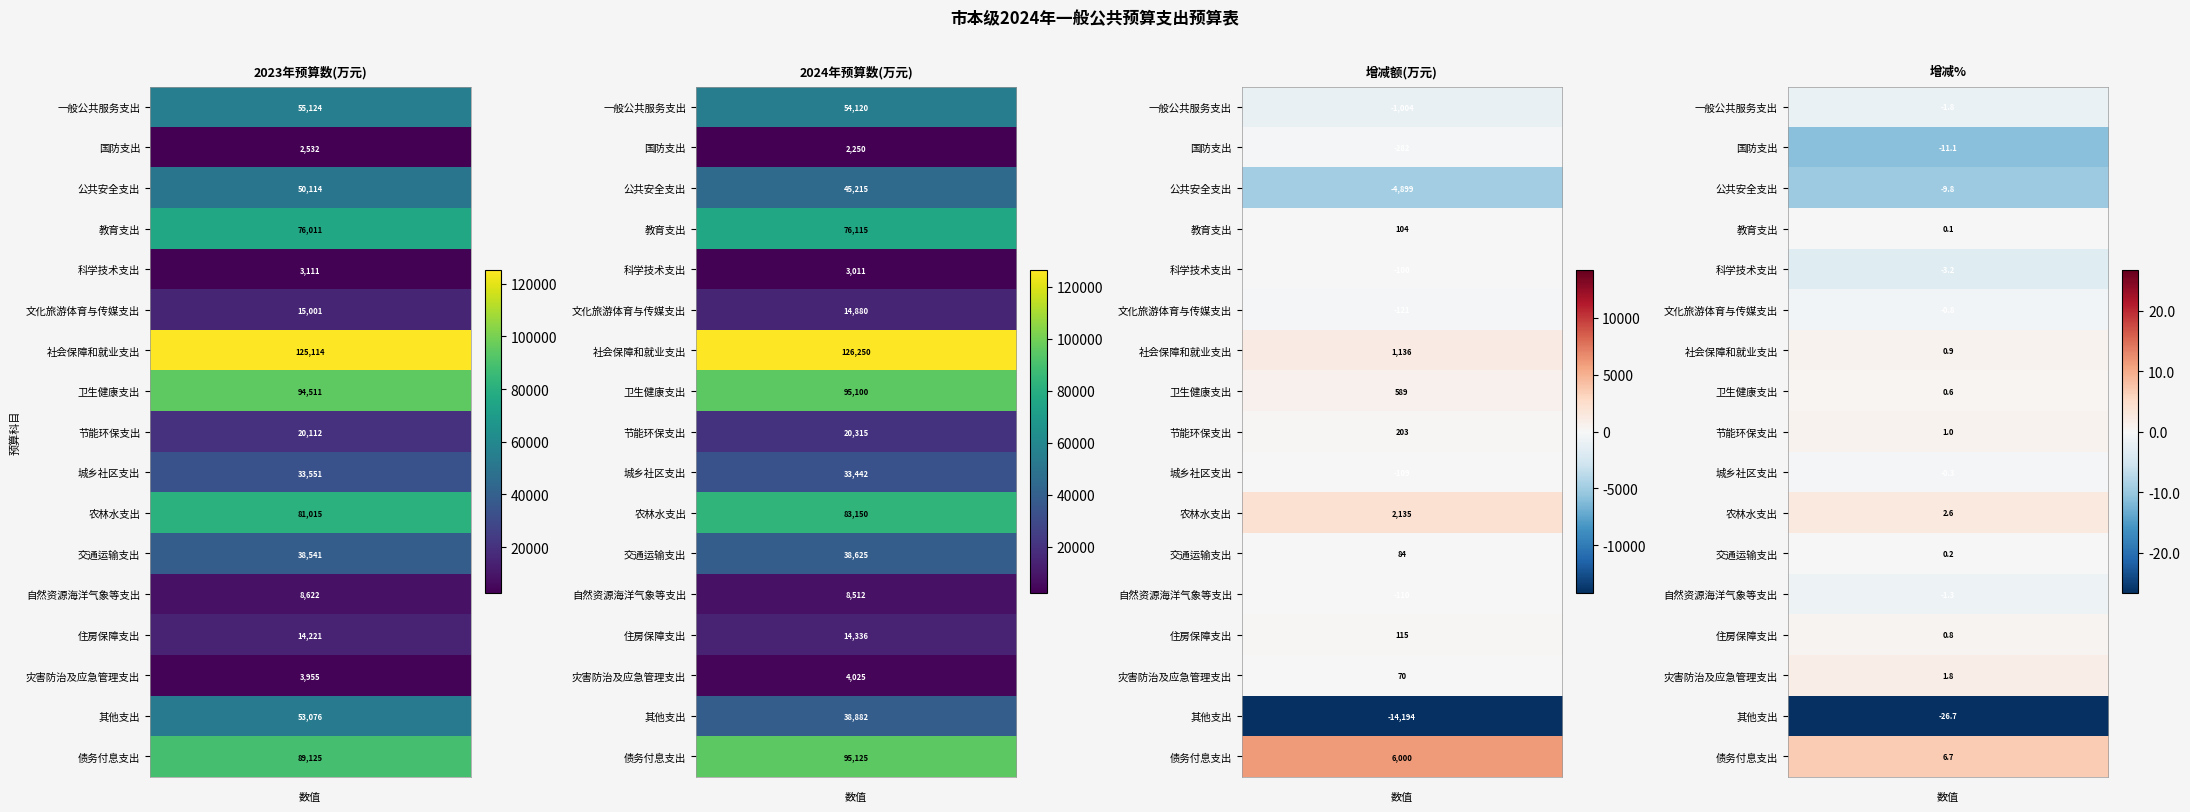

What is the smallest value displayed?

-14194.0